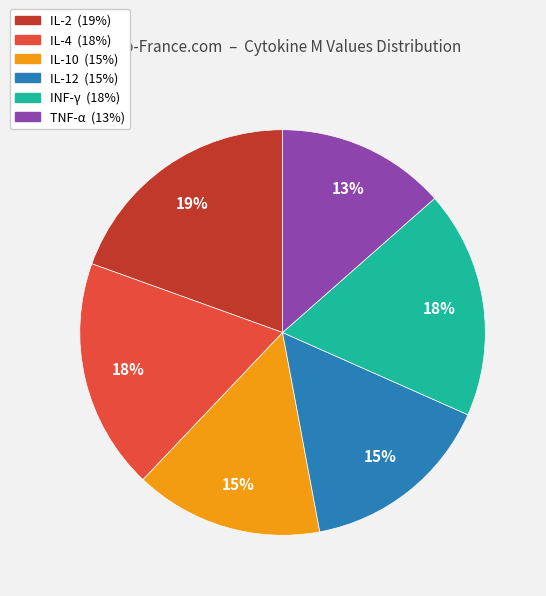

How many segments does this pie chart have?

6